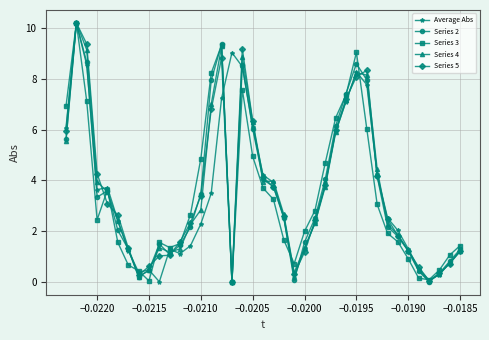

What is the greatest value displayed?

10.2